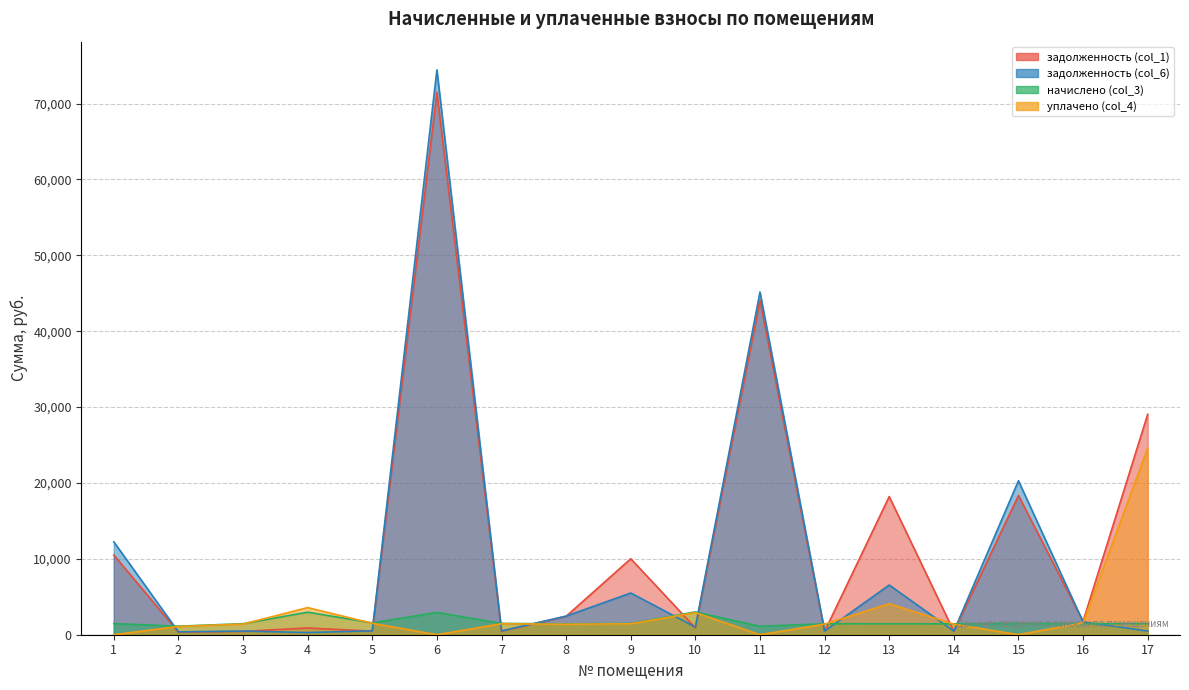

What is the sum of all задолженность (col_1) values?

210225.8